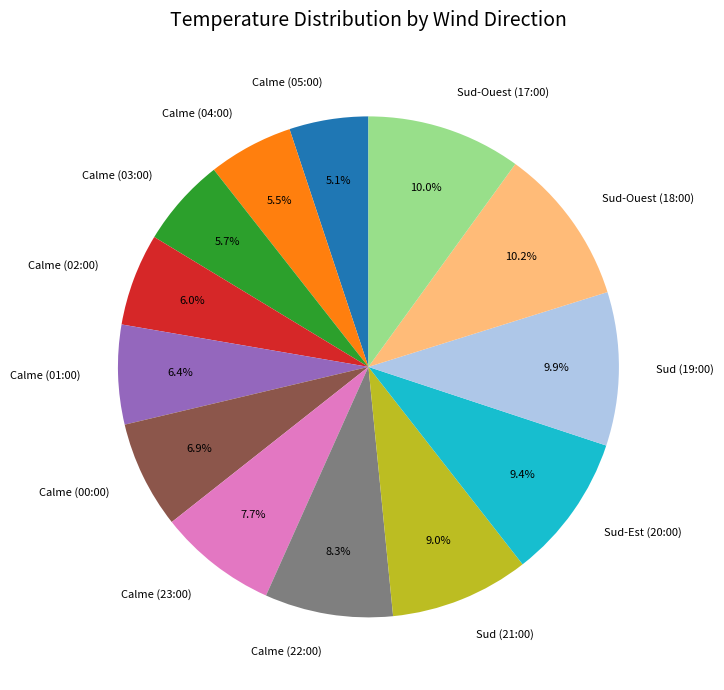

To the nearest percent, what is the combined percentage of Sud (21:00) and Calme (23:00)?

17%